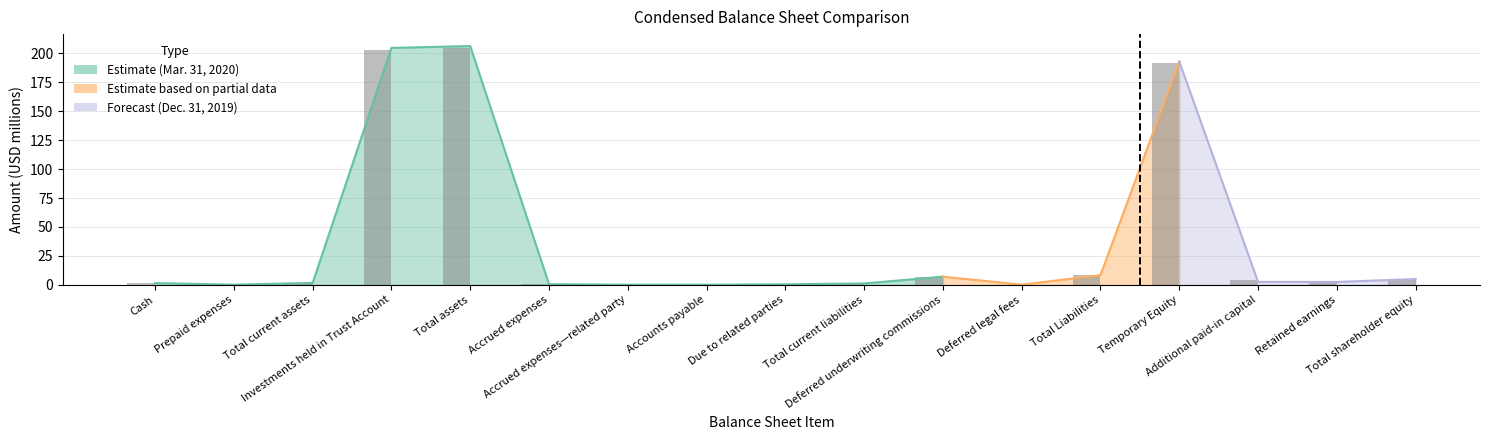

What is the maximum value shown in the chart?

204.8